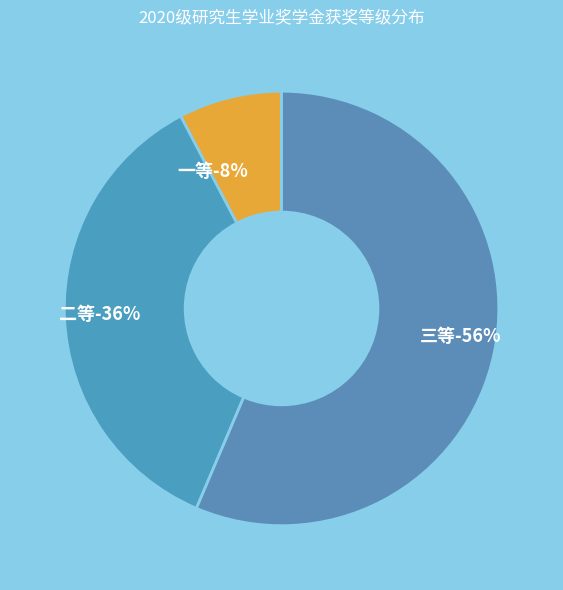

What is the largest slice in the pie chart?

三等